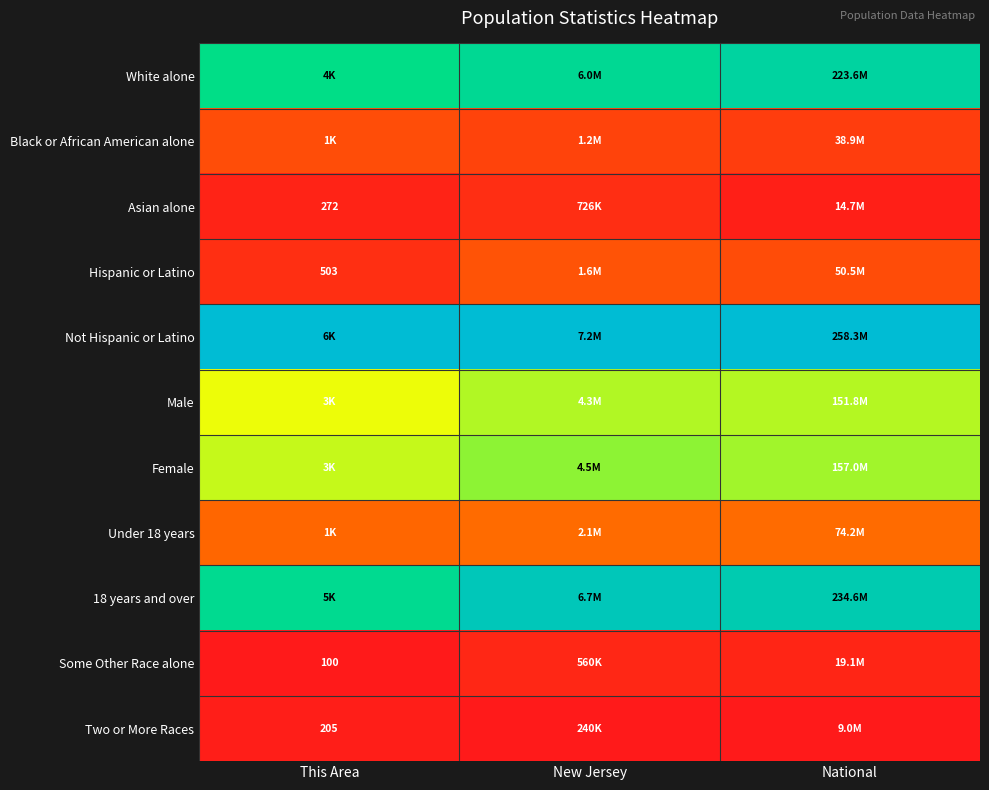

Which has a higher value, This Area or National?

National